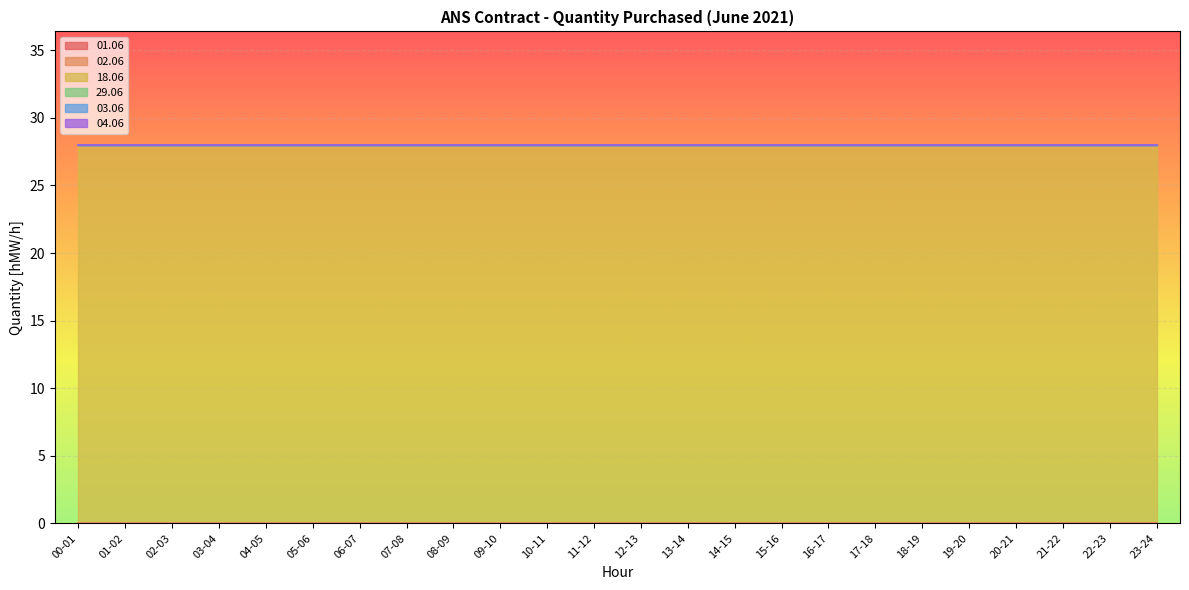

What value does the 18.06 series have at 09-10?

28